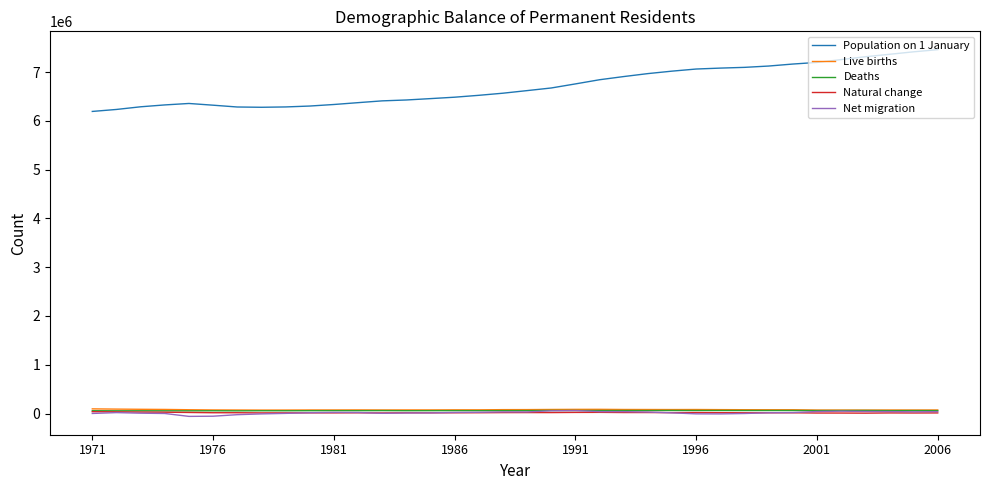

What is the highest value of the Net migration series?

61440